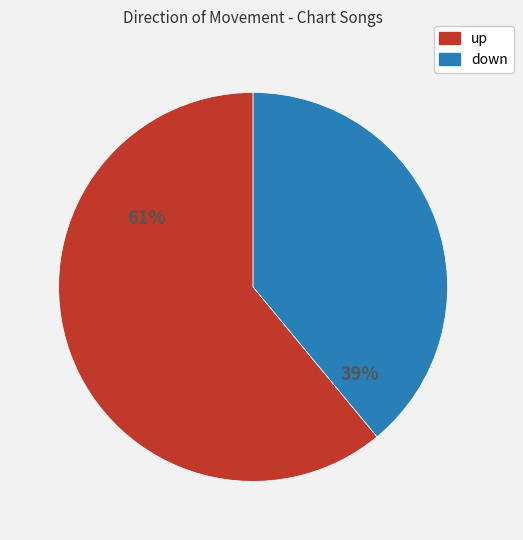

The down slice represents 39% of the pie. True or false?

True